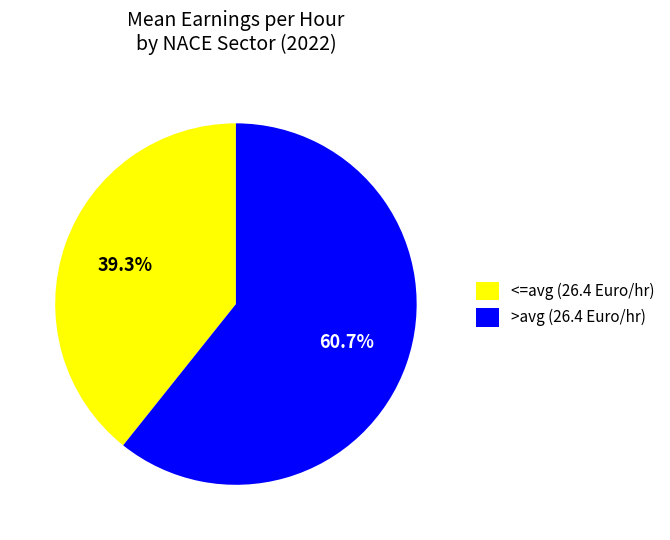

Count the number of slices in the pie.

2